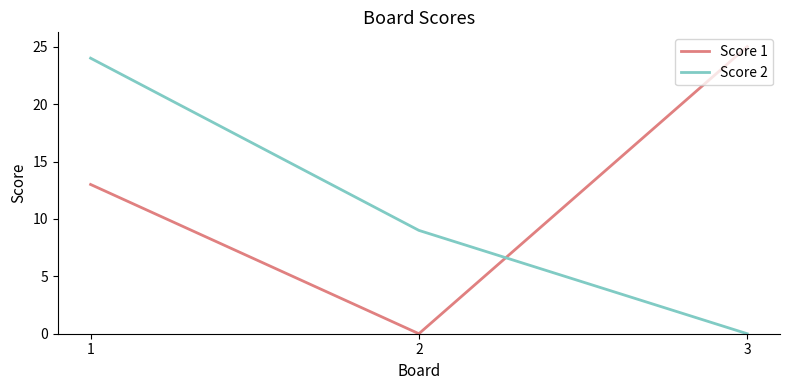

The value of Score 2 at 3 is -13. True or false?

False